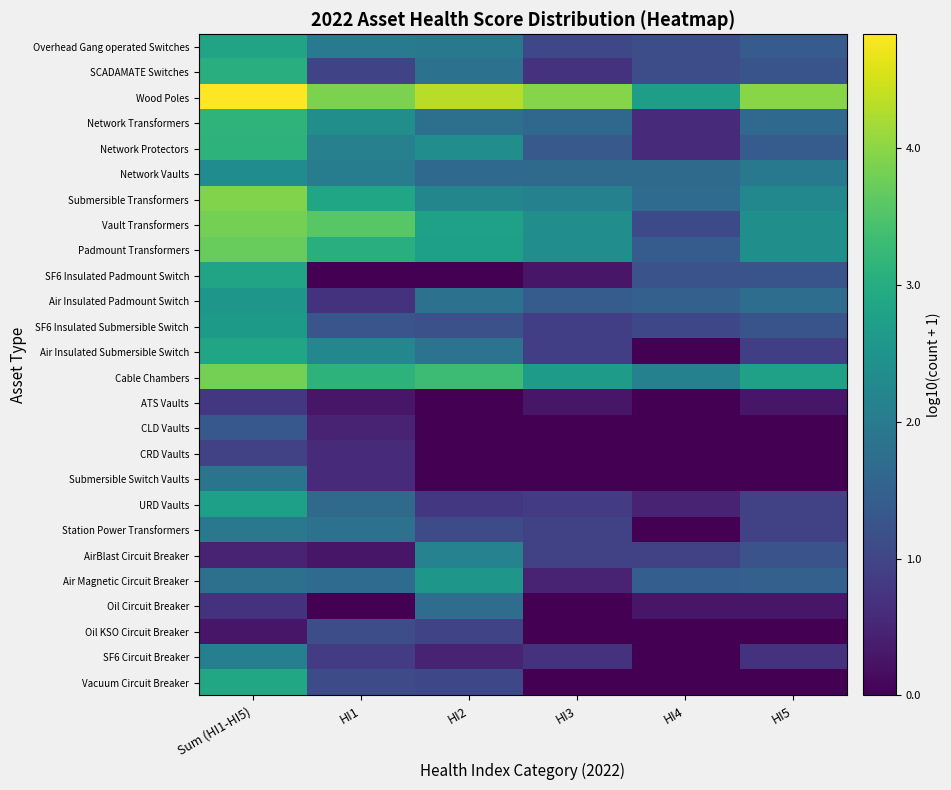

Between HI3 and HI2, which is larger?

HI2